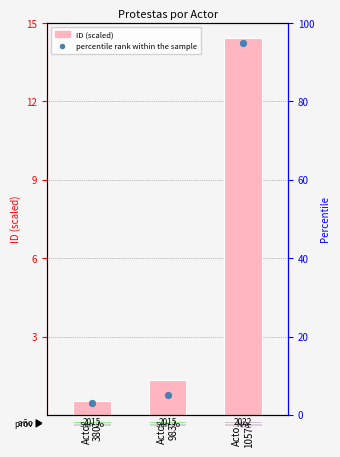

Which series has the largest total across all categories?

percentile rank within the sample